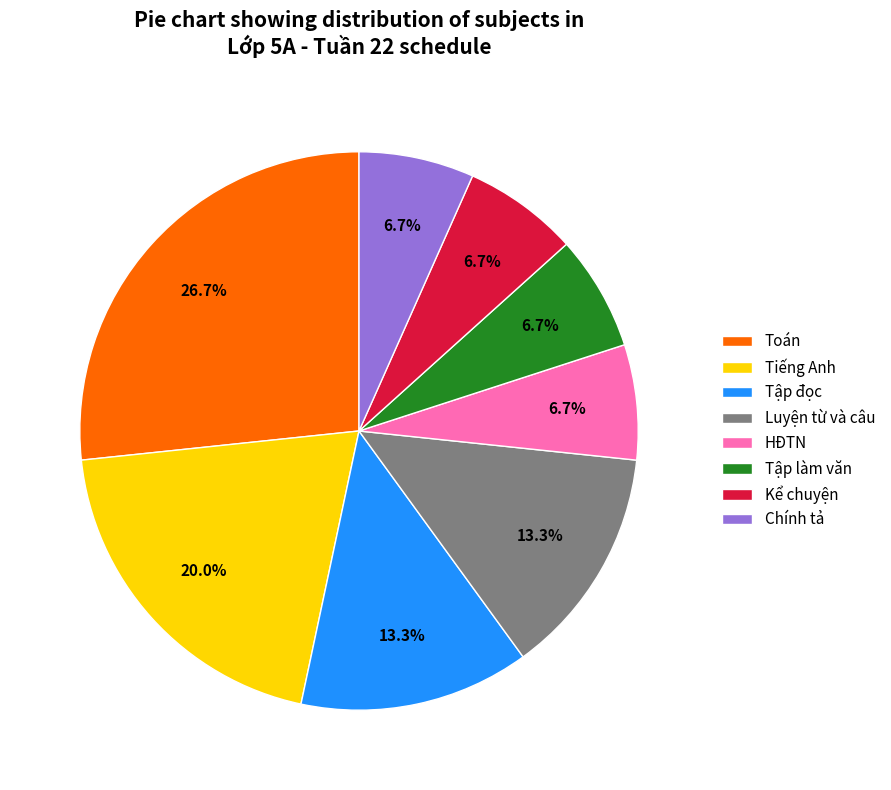

Which slice is the largest?

Toán